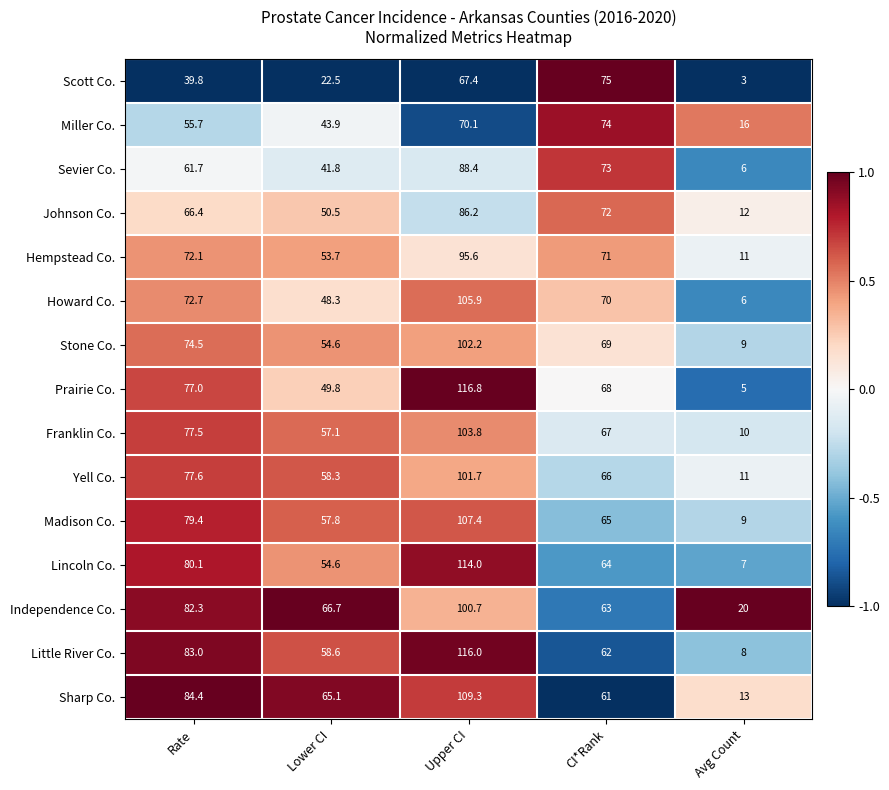

At which label is Miller Co. closest to 45?

Lower CI